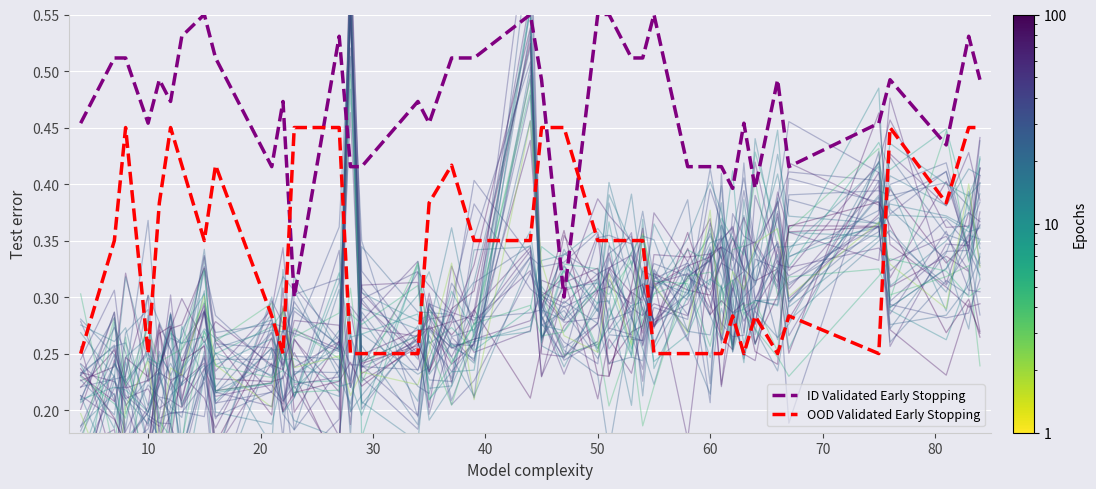

How many intersections are there between OOD Validated Early Stopping and ID Validated Early Stopping?

4